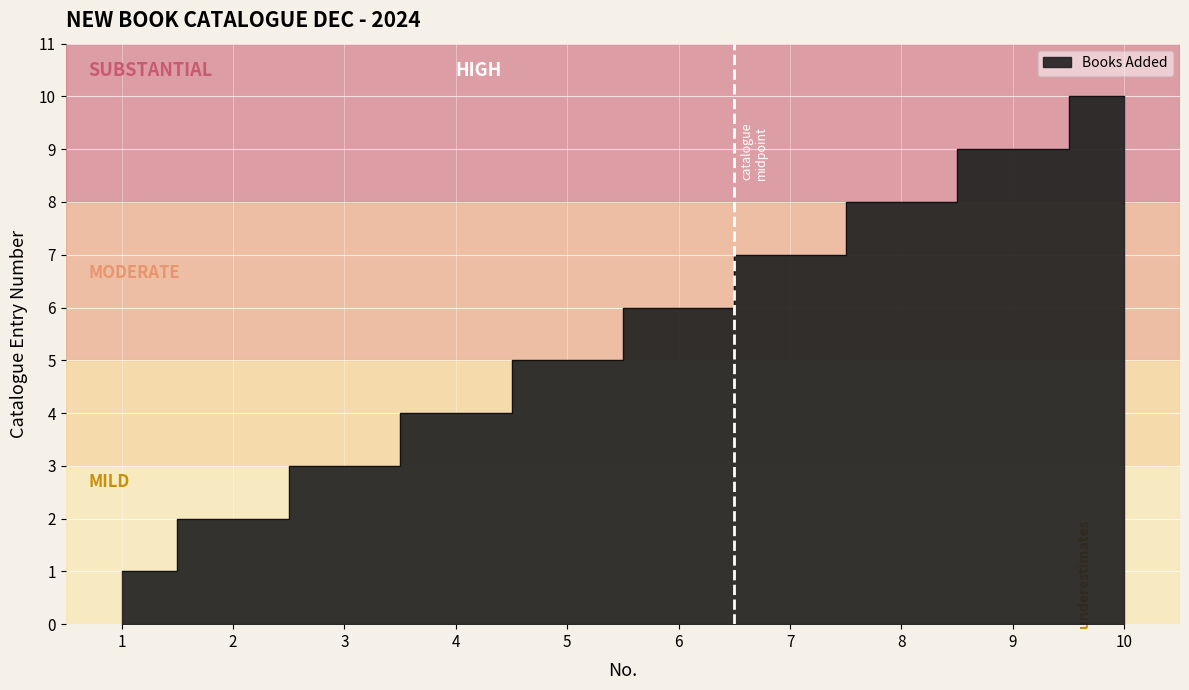

Reading right to left, list all the values displayed in this chart.

10	9	8	7	6	5	4	3	2	1